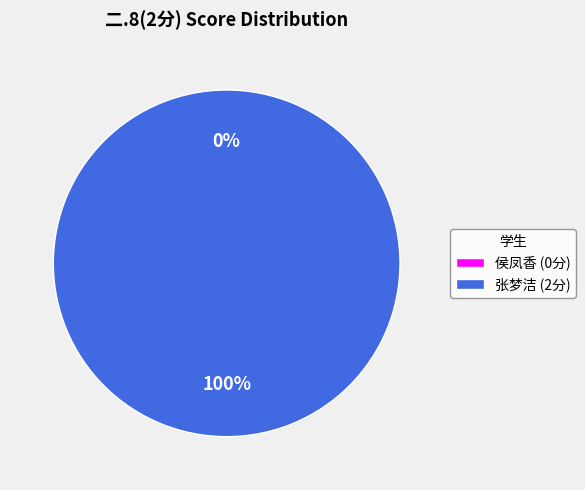

To the nearest percent, what is the average slice percentage?

50%